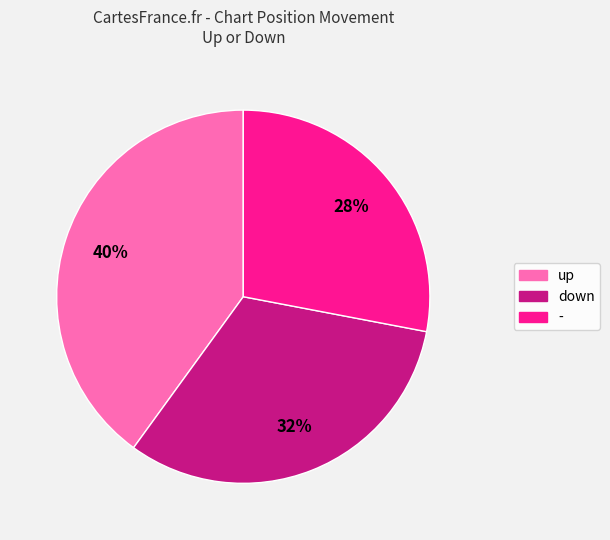

Is it true that - is 28% of the pie?

True